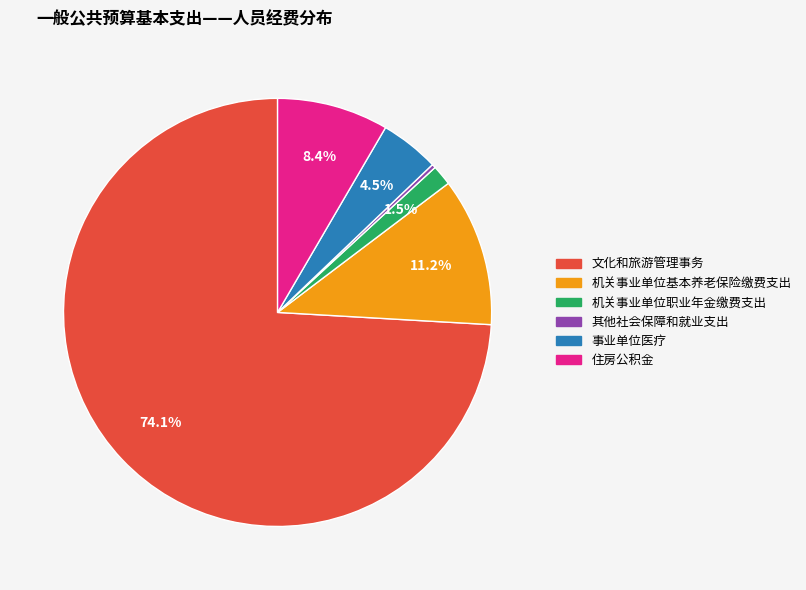

Do 其他社会保障和就业支出 and 文化和旅游管理事务 together represent more than half of the pie?

Yes